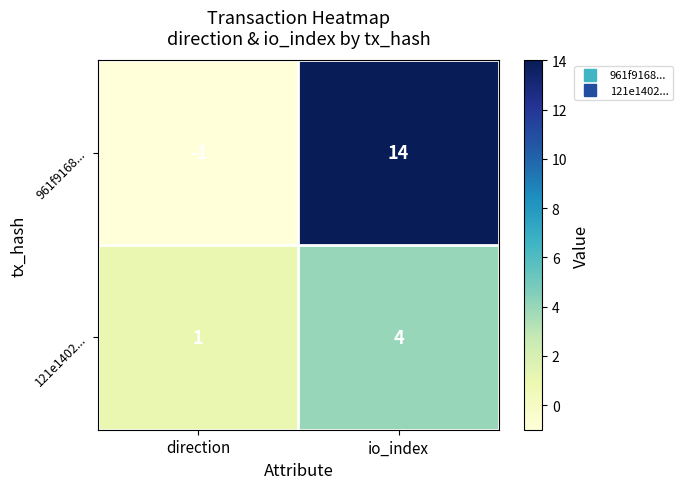

What is the maximum value shown in the chart?

14